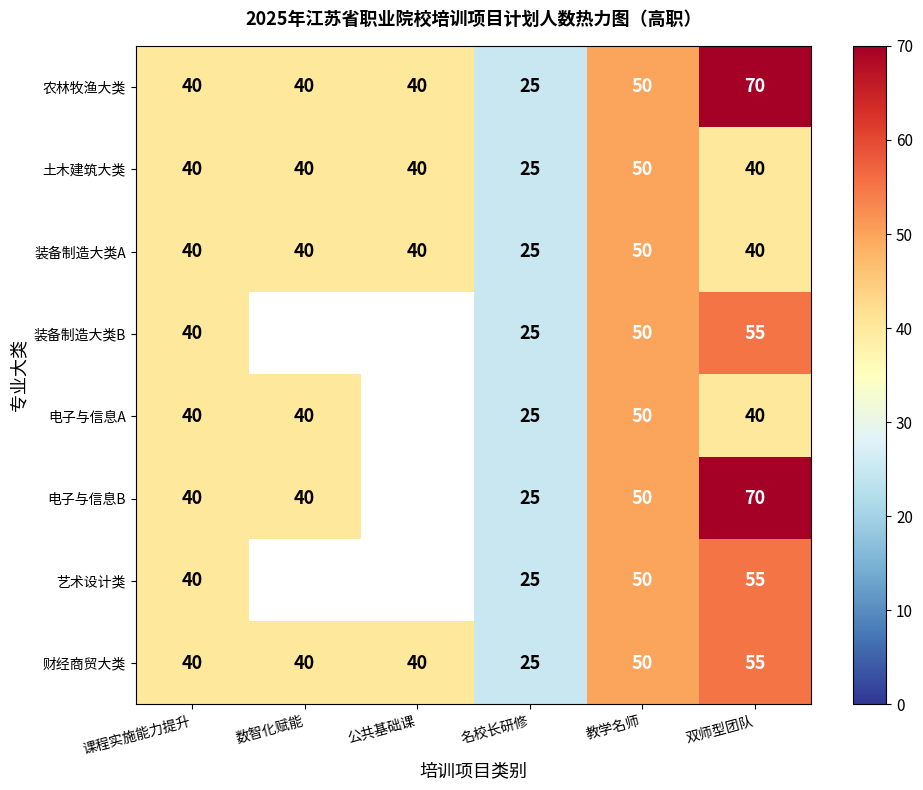

At how many categories does at least one series exceed 39?

5